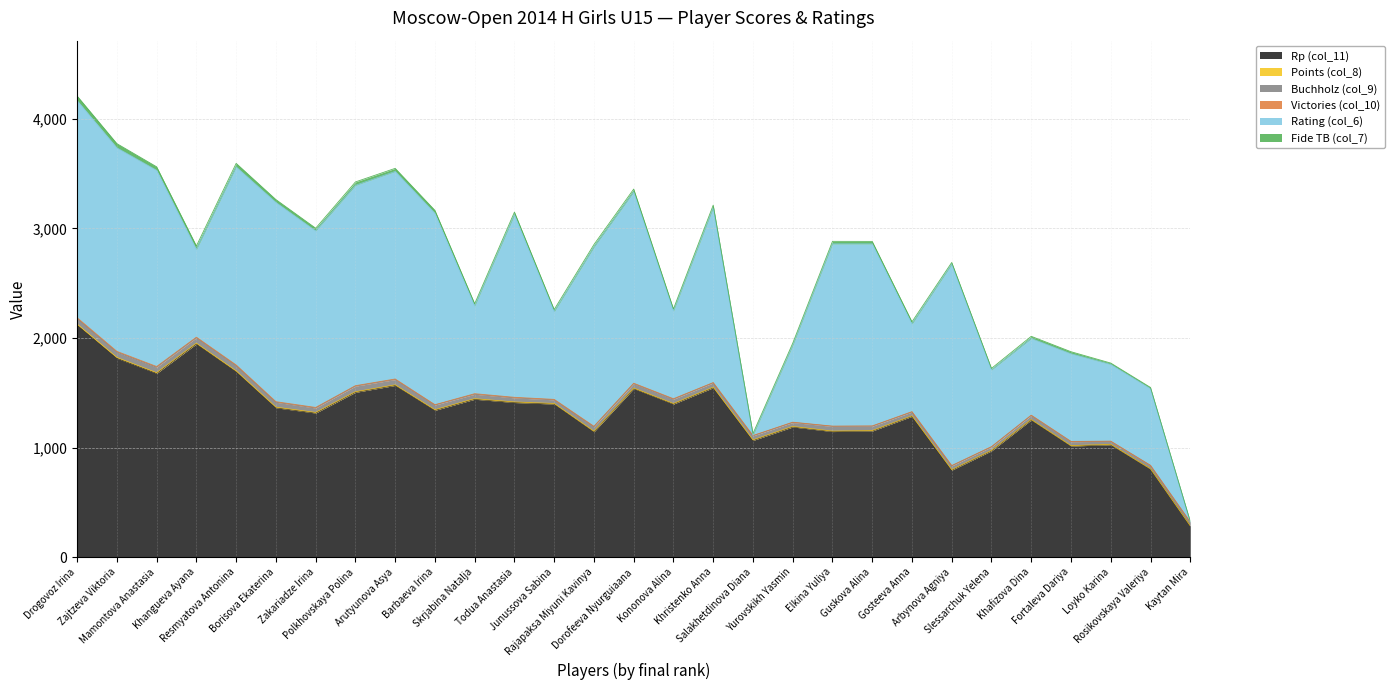

What is the highest value of the Fide TB (col_7) series?

42.0